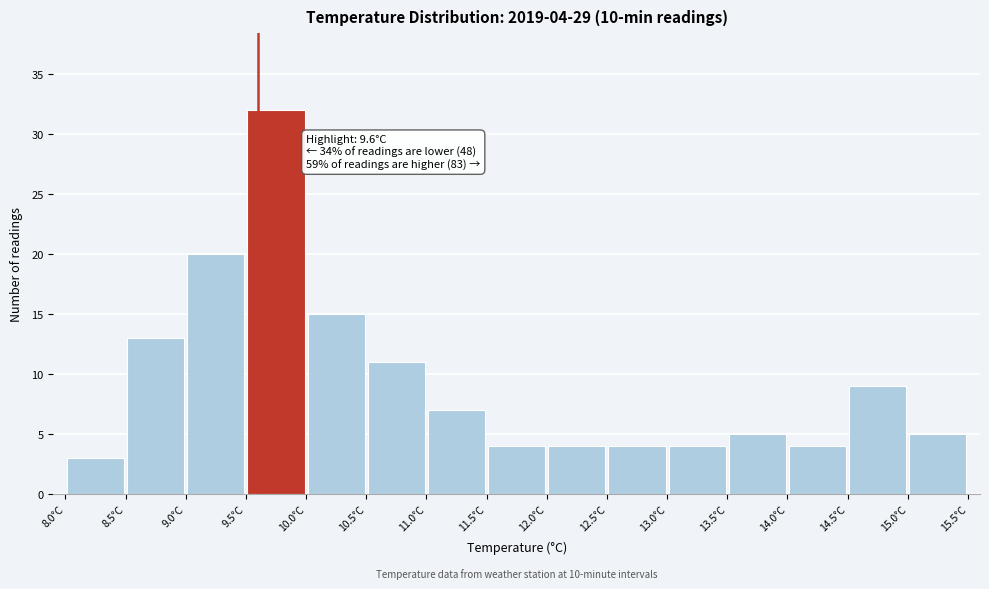

Which range on the x-axis has the tallest bar?

9.5 to 10.0